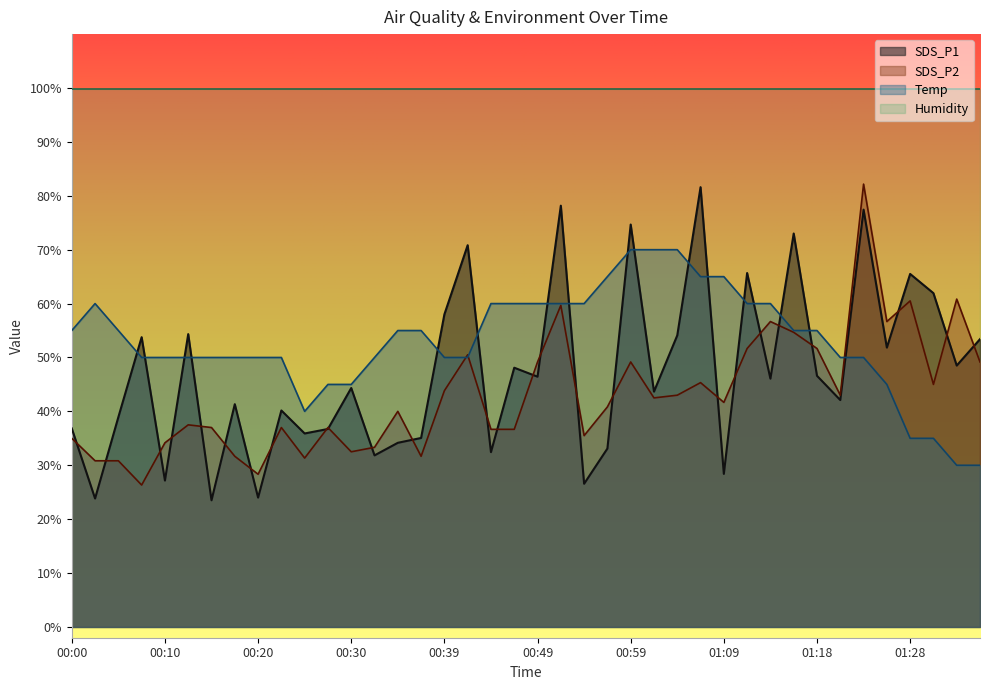

Does the chart have visible grid lines?

No